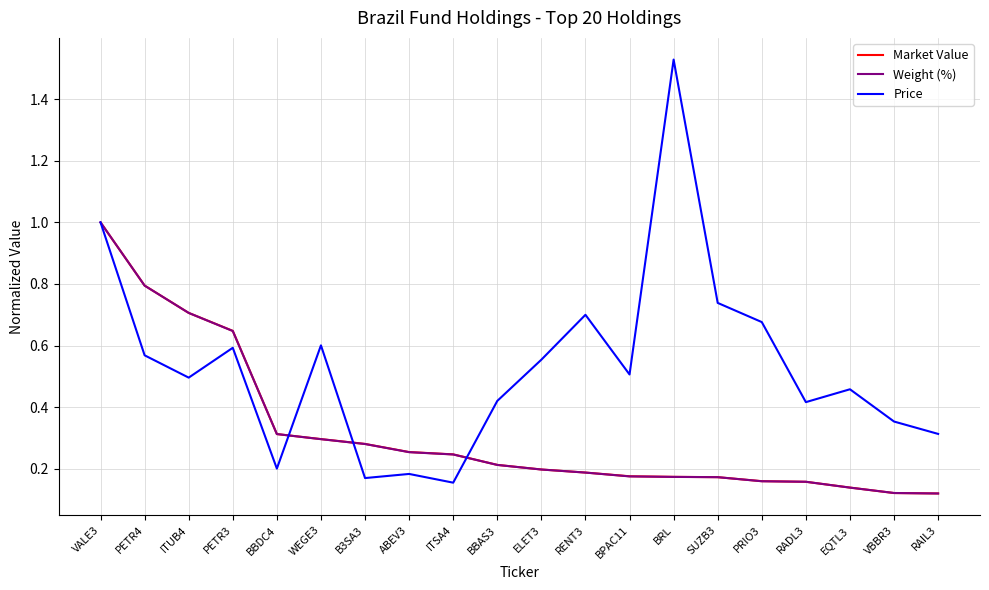

What position from the left is RENT3?

12